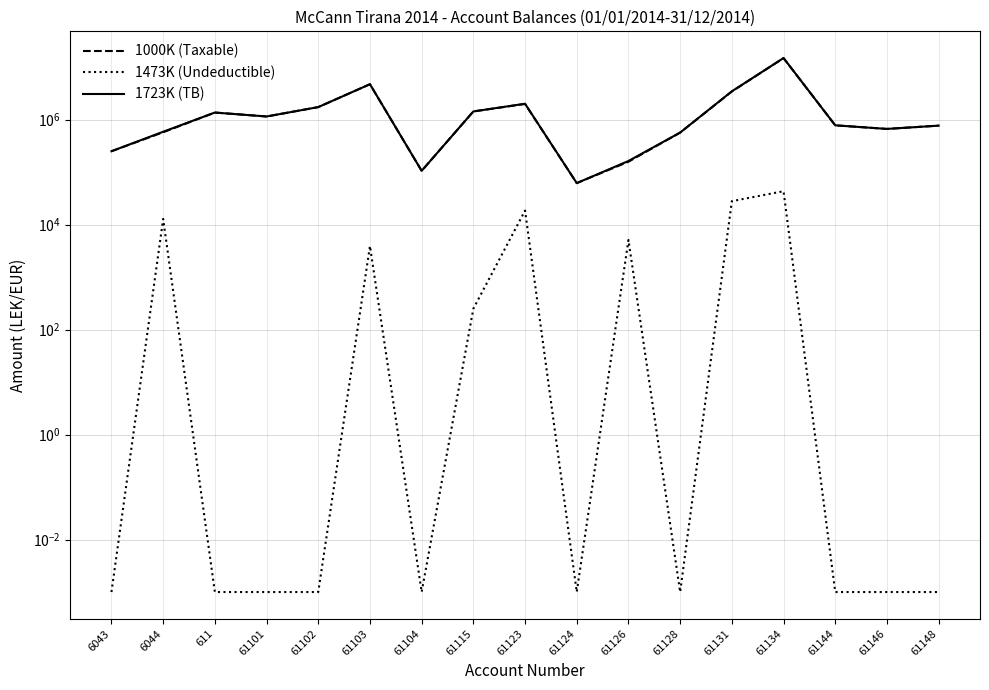

The value of 1723K (TB) at 61144 is 779642.1. True or false?

True